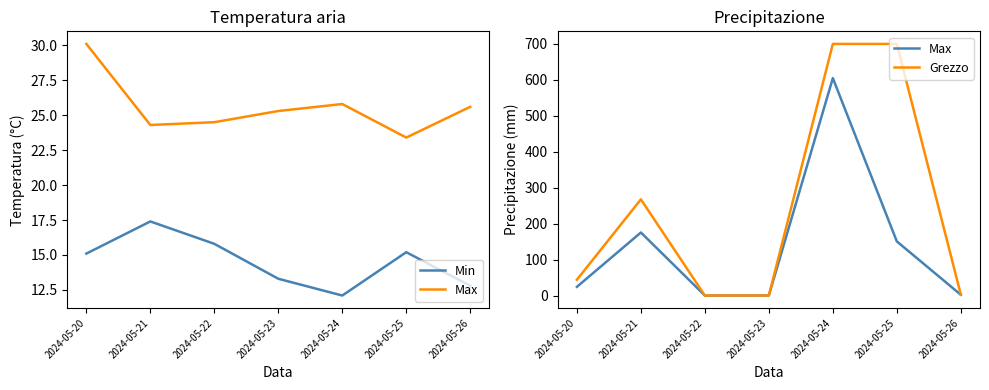

Does the chart have visible grid lines?

No